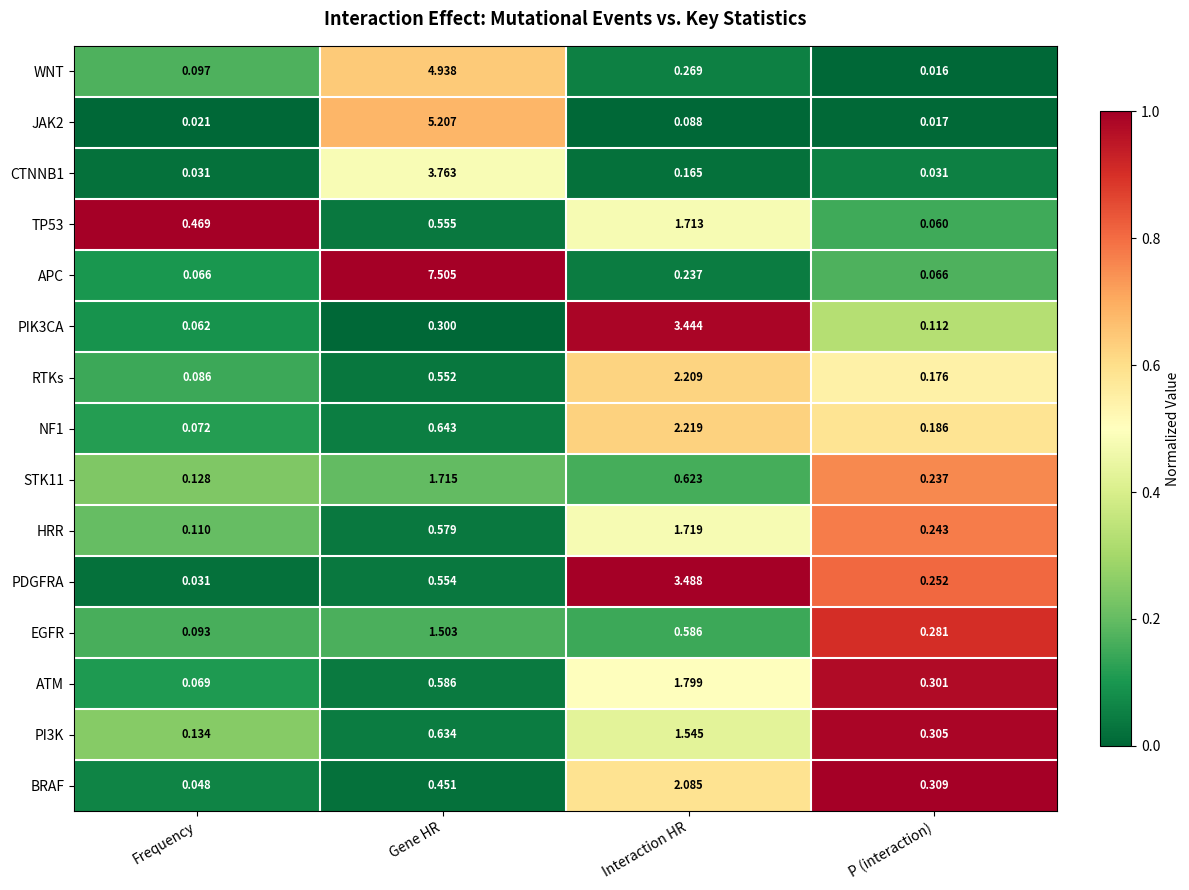

What is the total value across all series at Interaction HR?

22.2